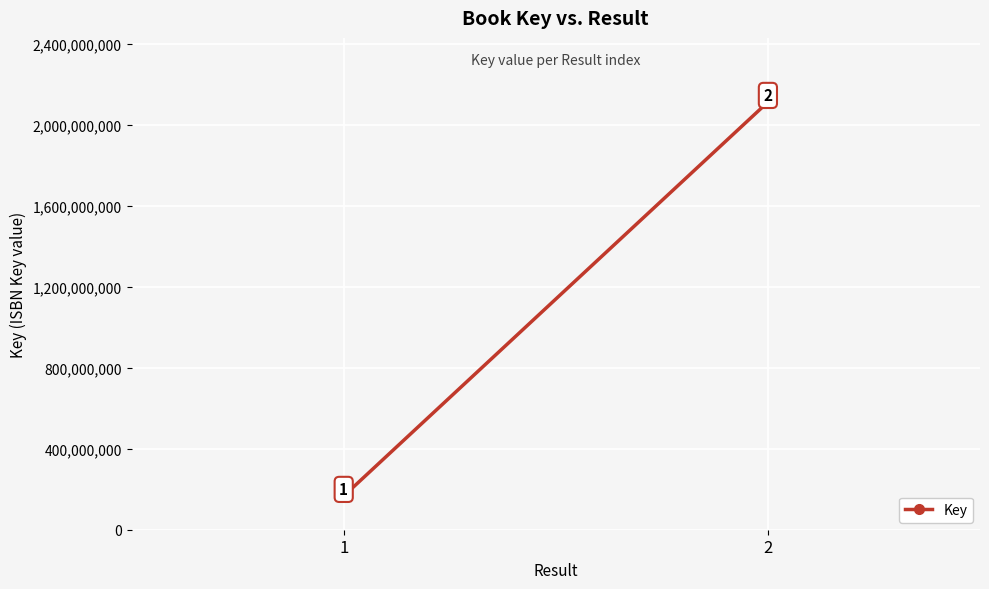

Rank the categories by value from lowest to highest.

1, 2